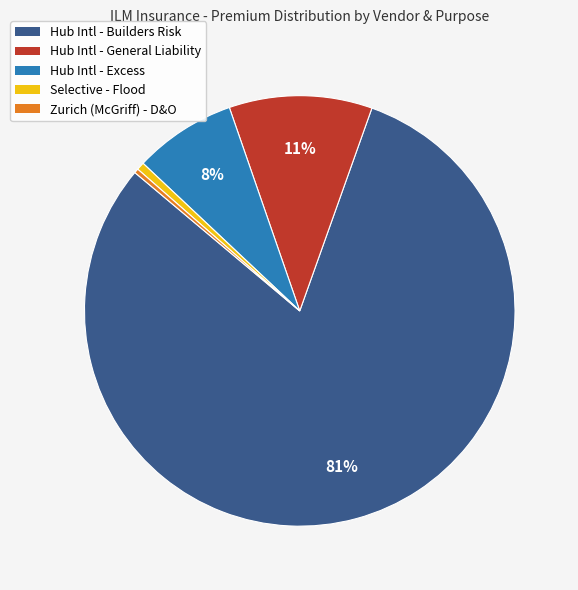

Does Hub Intl - Excess represent more than half of the total?

No